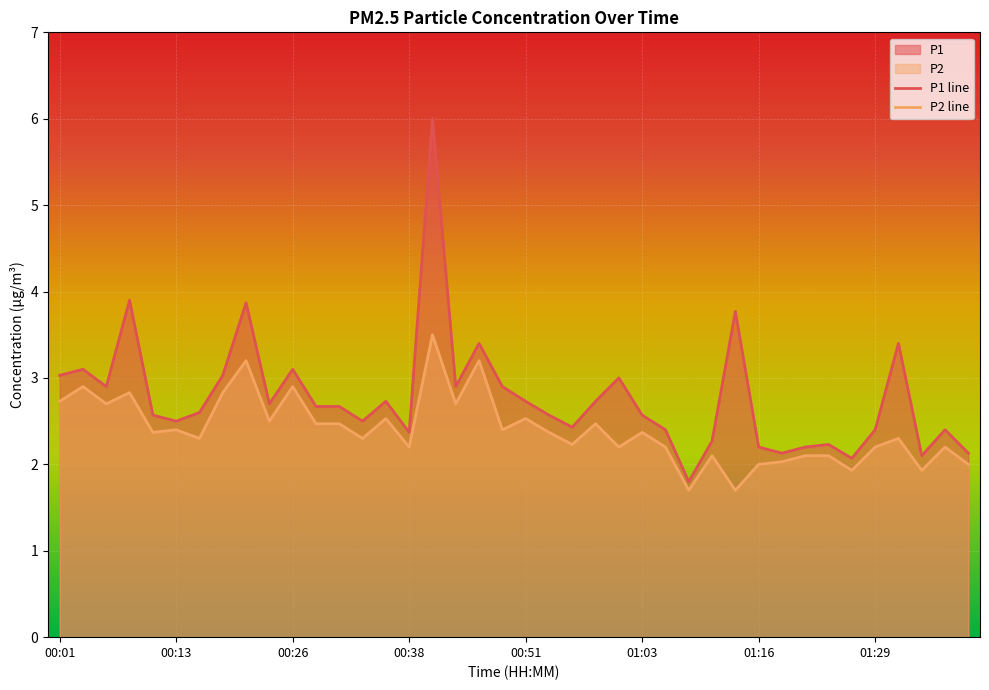

Which has a higher value, 01:14 or 01:21?

01:14